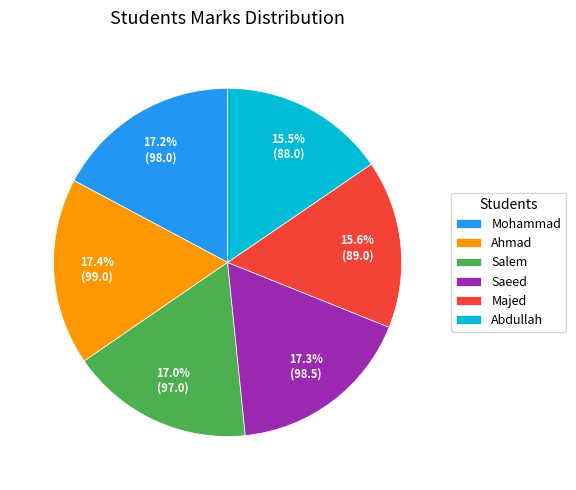

Is there a majority slice in this chart?

No